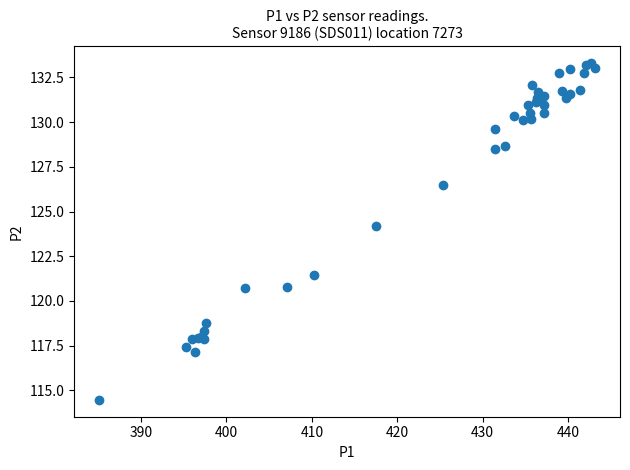

What Y value in the scatter plot is closest to 123?

124.2